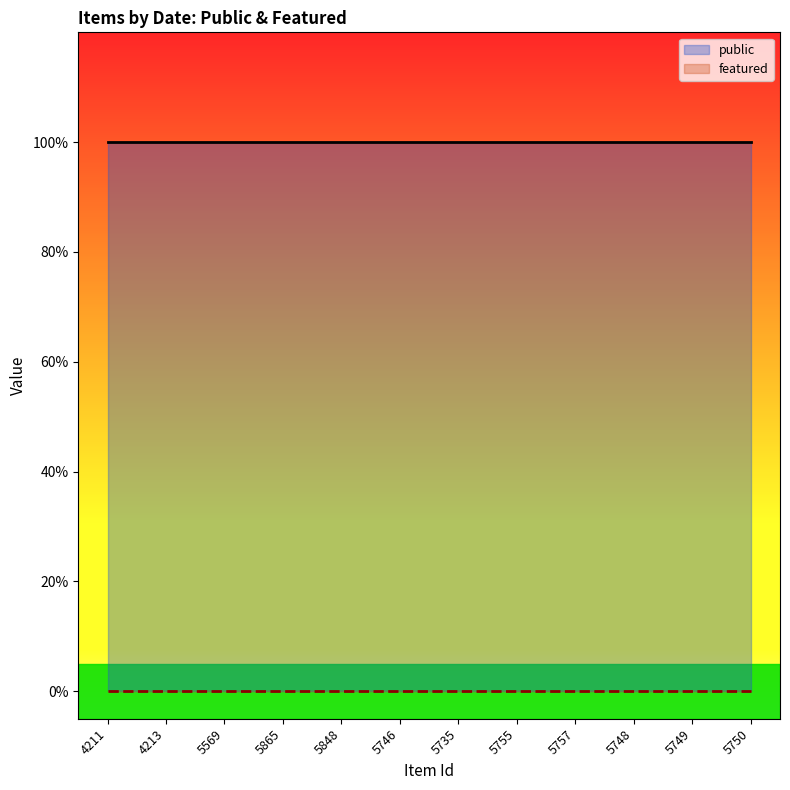

What is the difference between the highest and lowest values at 5735?

1